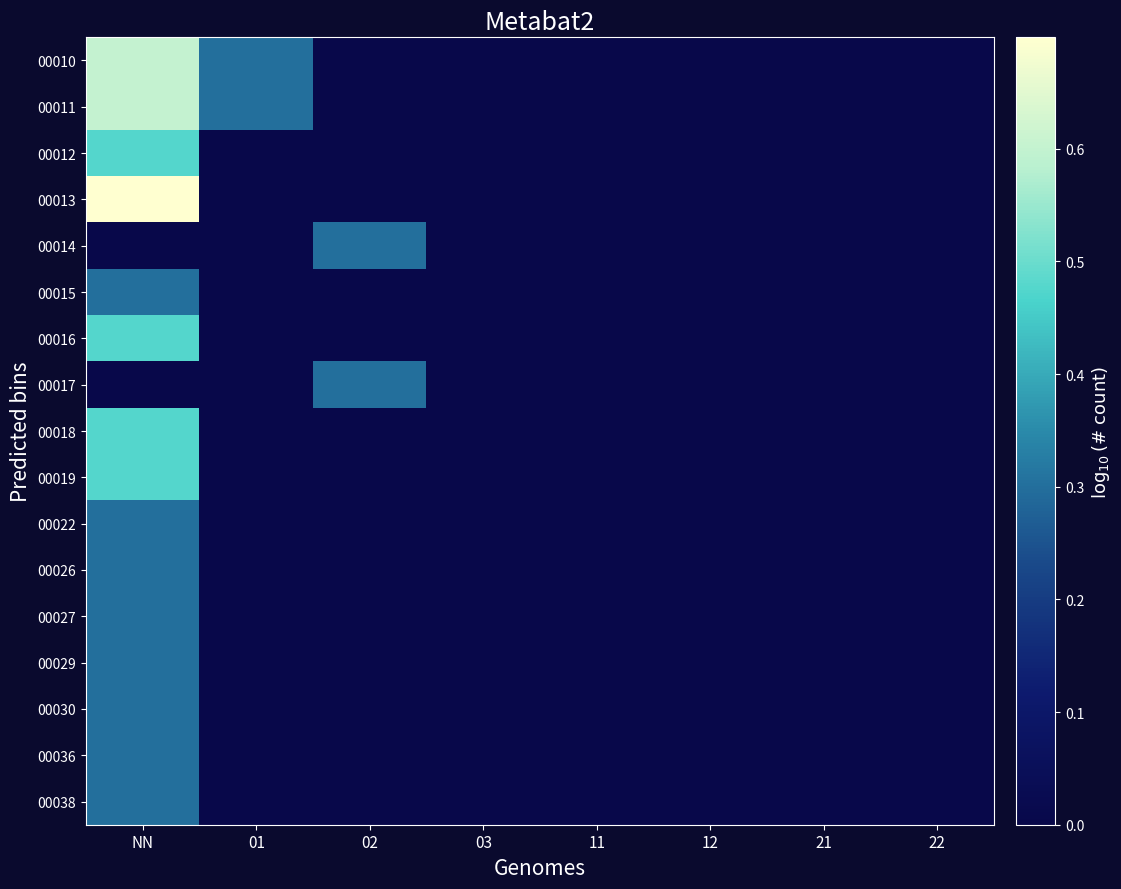

Which series has the widest spread of values?

00013